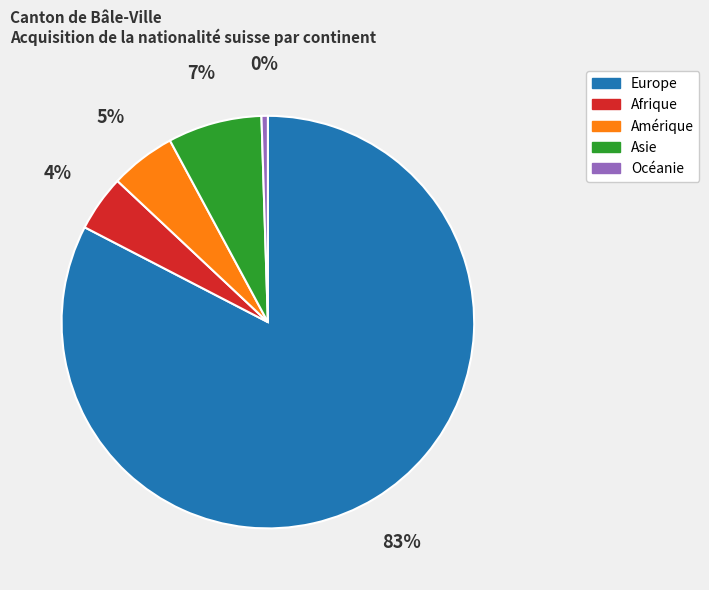

Is it true that Afrique is 4% of the pie?

True